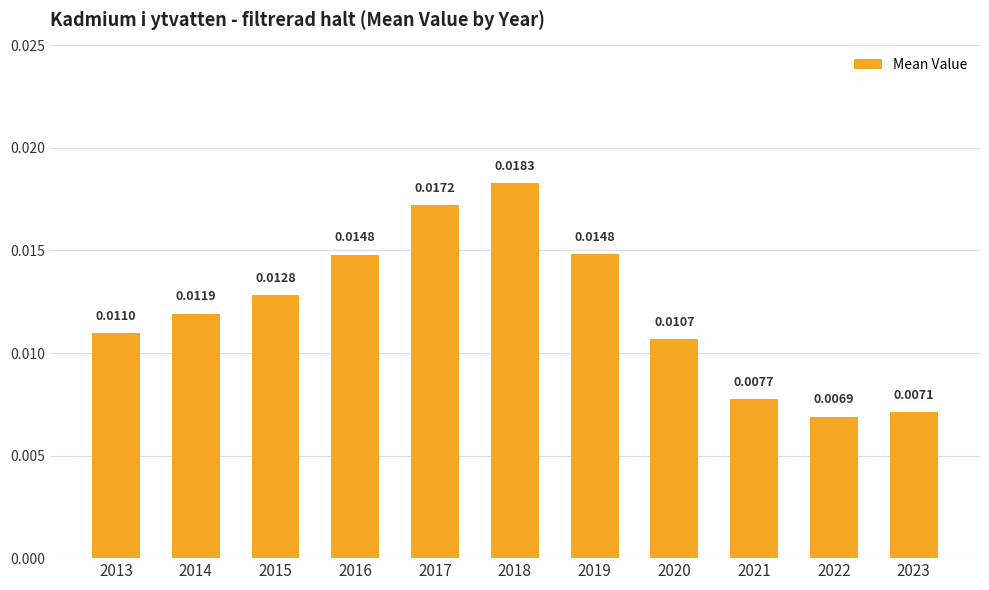

Between 2019 and 2023, which is larger?

2019